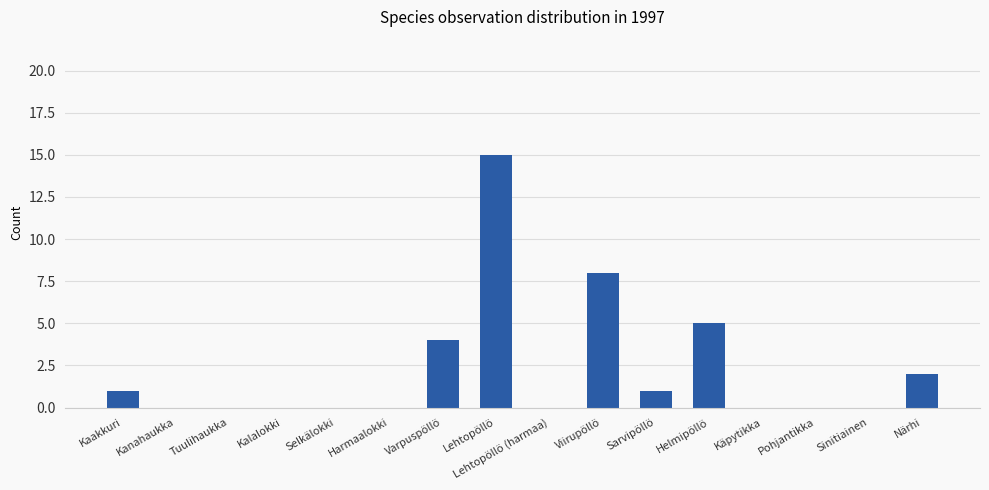

Between Käpytikka and Viirupöllö, which is larger?

Viirupöllö